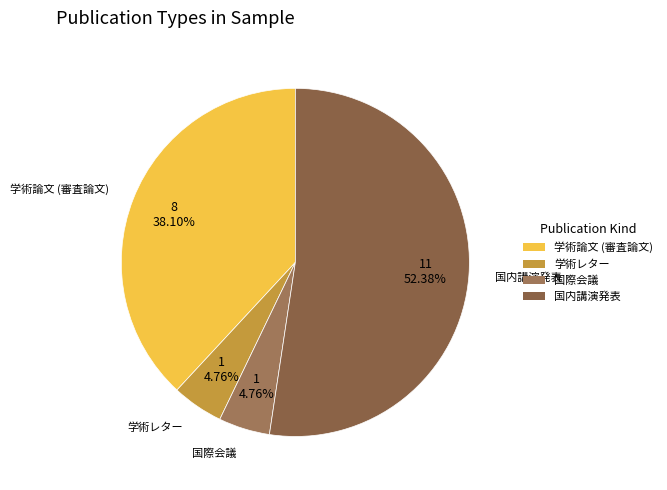

To the nearest percent, what is the combined percentage of 国際会議 and 国内講演発表?

57%